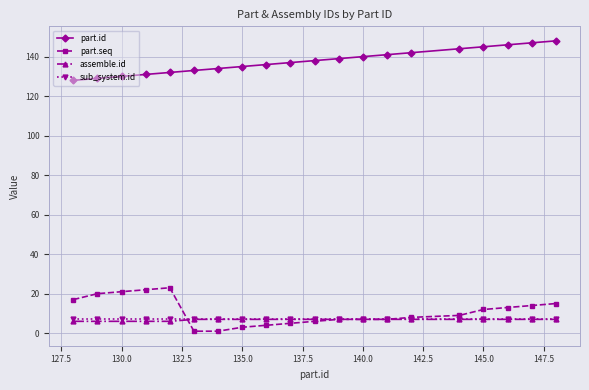

What is the lowest value of the part.id series?

128